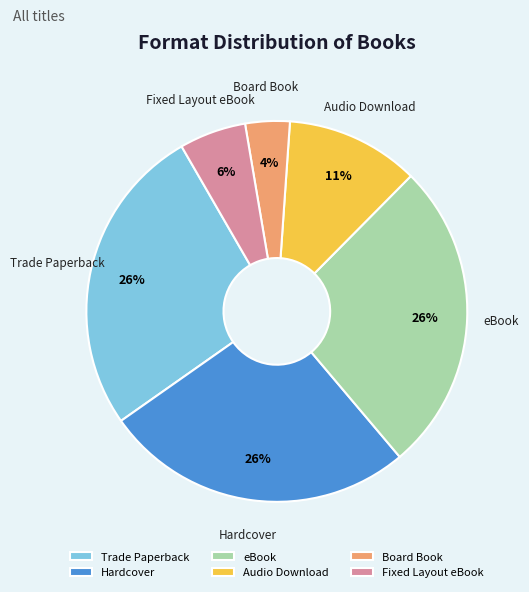

Does Board Book represent more than half of the total?

No